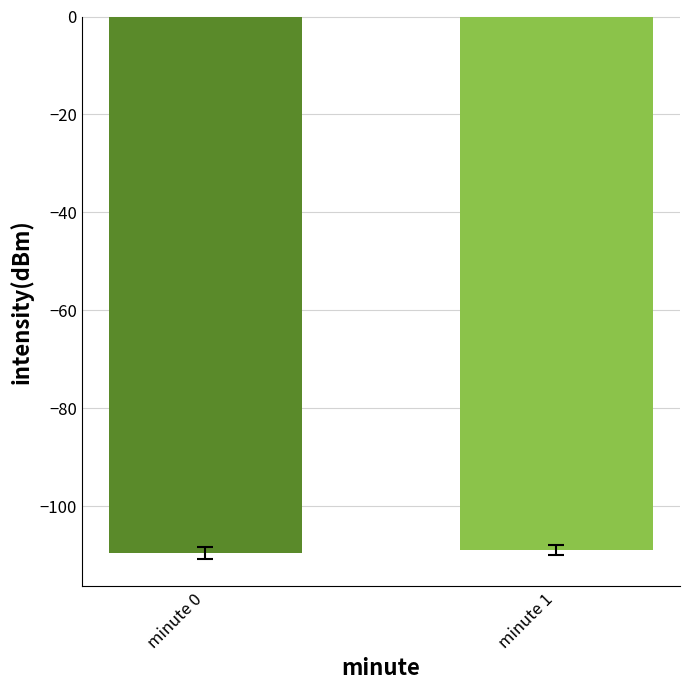

What is the maximum value shown in the chart?

-109.0